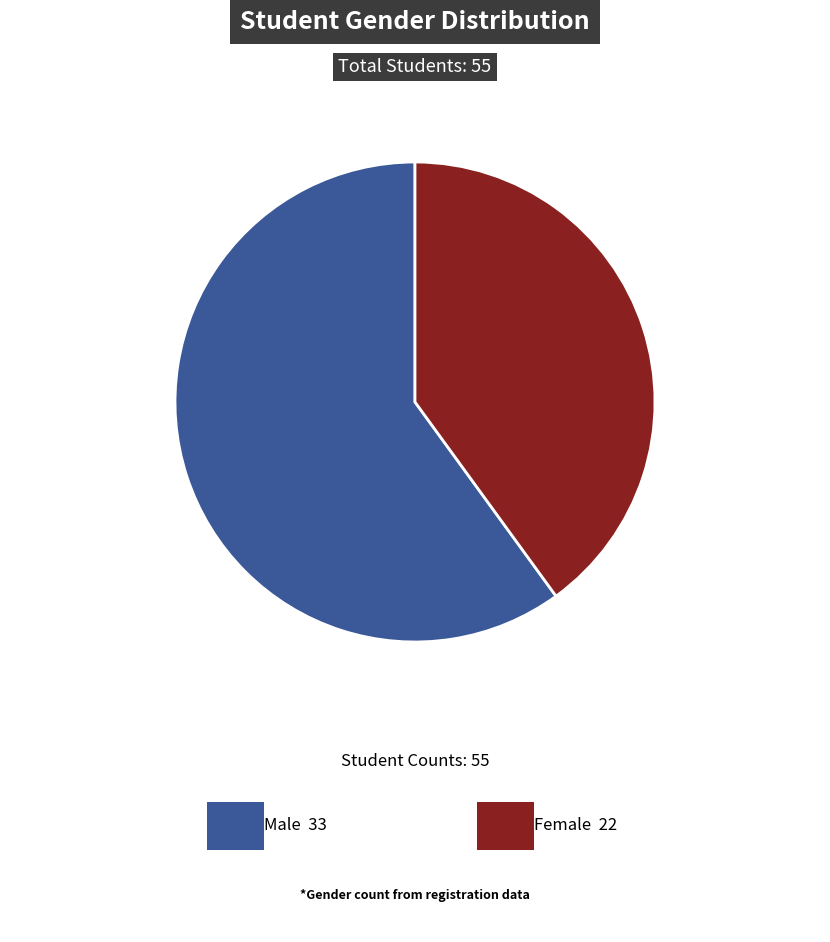

Is there any slice that represents more than half of the pie?

Yes